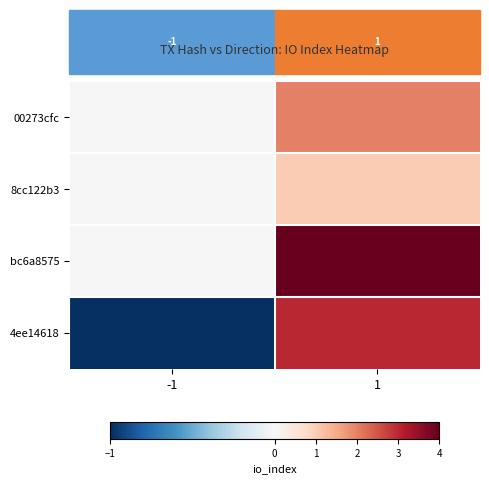

Which category has the highest value across all series?

1